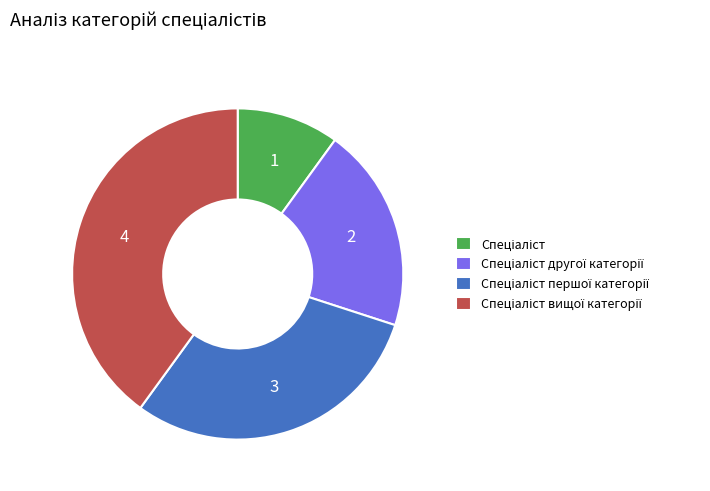

Is there a majority slice in this chart?

No